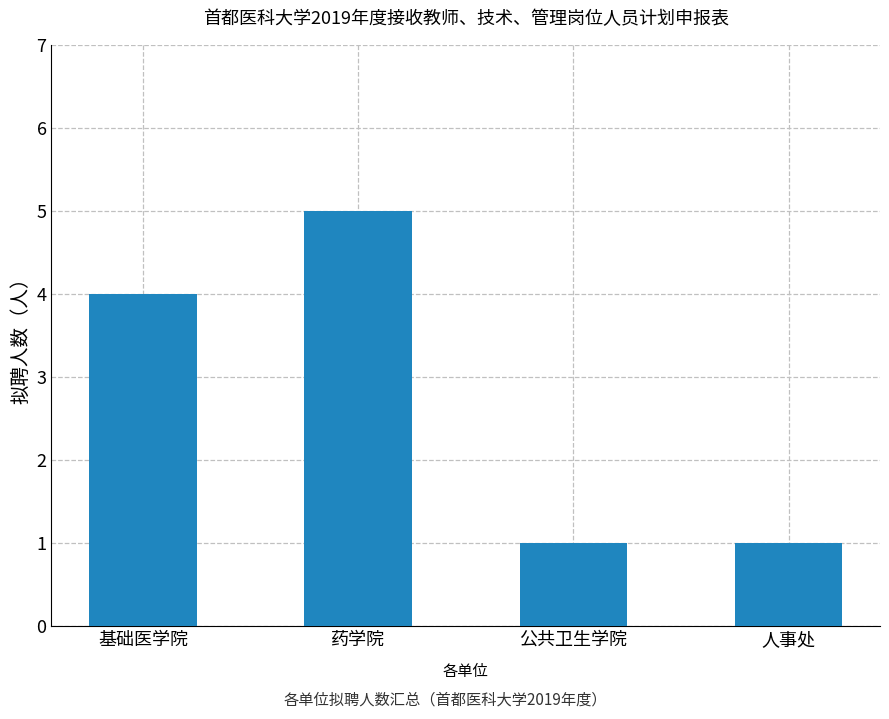

How many values are between 1 and 5?

4